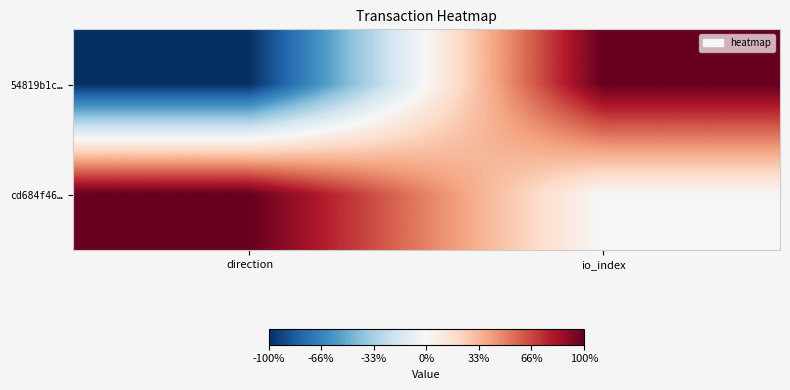

List the series in order of their overall mean, lowest first.

54819b1c…, cd684f46…